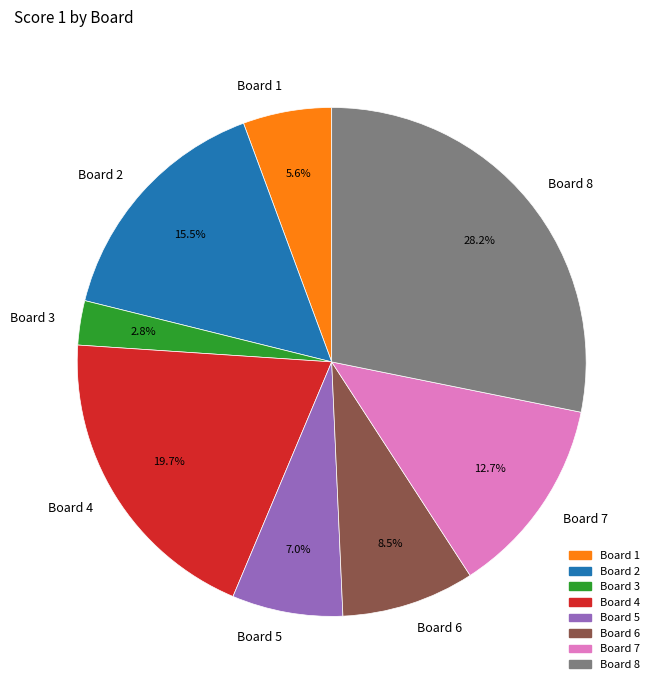

Is there a majority slice in this chart?

No